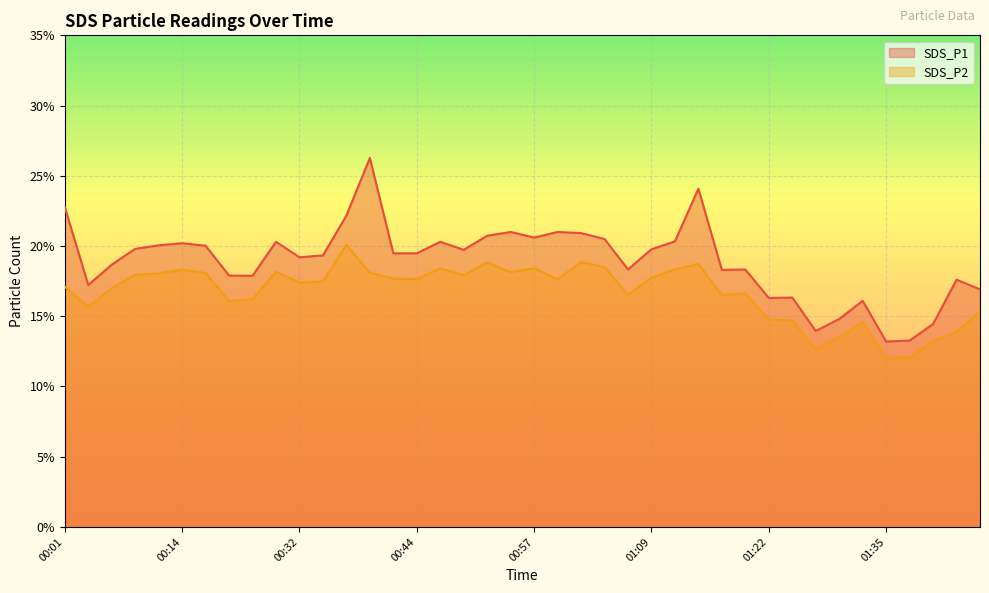

Which series has the largest range (max minus min)?

SDS_P1